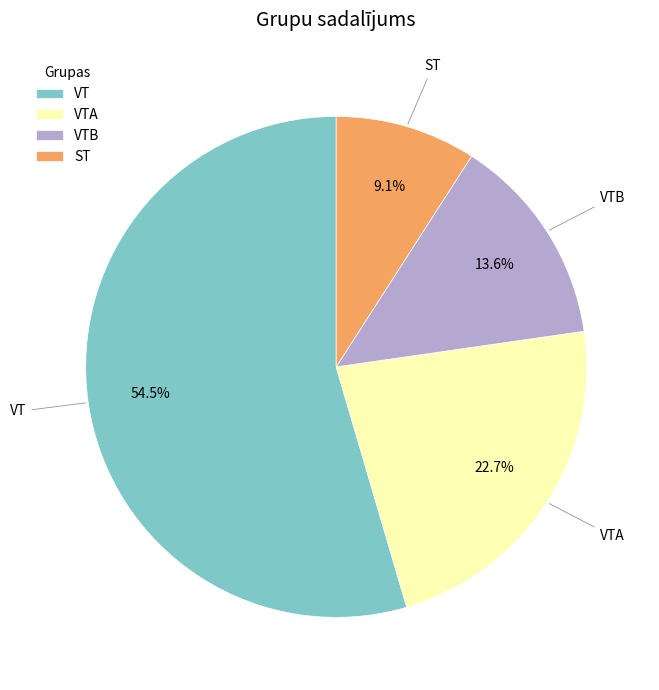

Combined, do VTB and VTA account for over 50%?

No